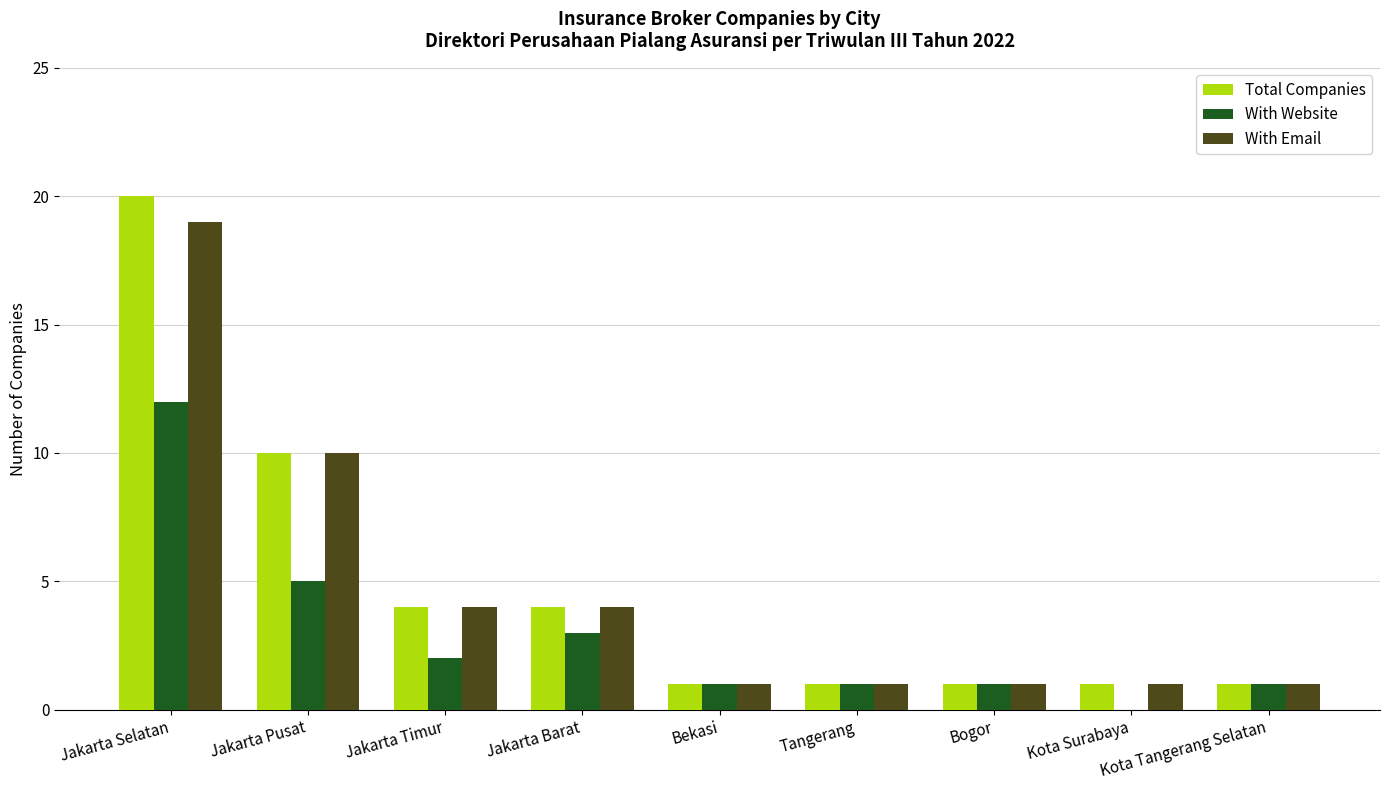

What are all the series names shown in the legend?

Total Companies, With Website, With Email